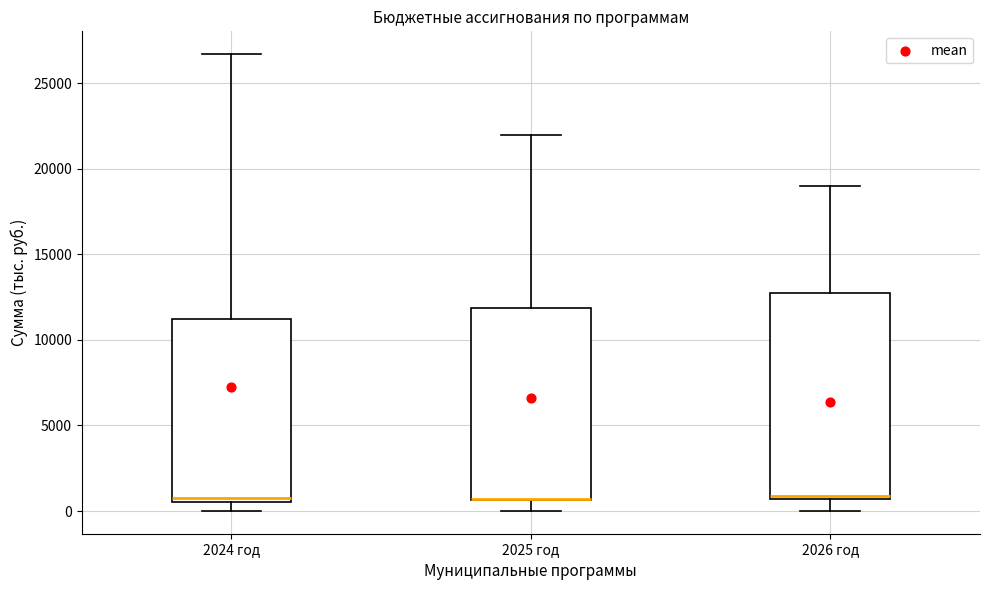

Which box is the tallest, from its lower edge to its upper edge?

2026 год